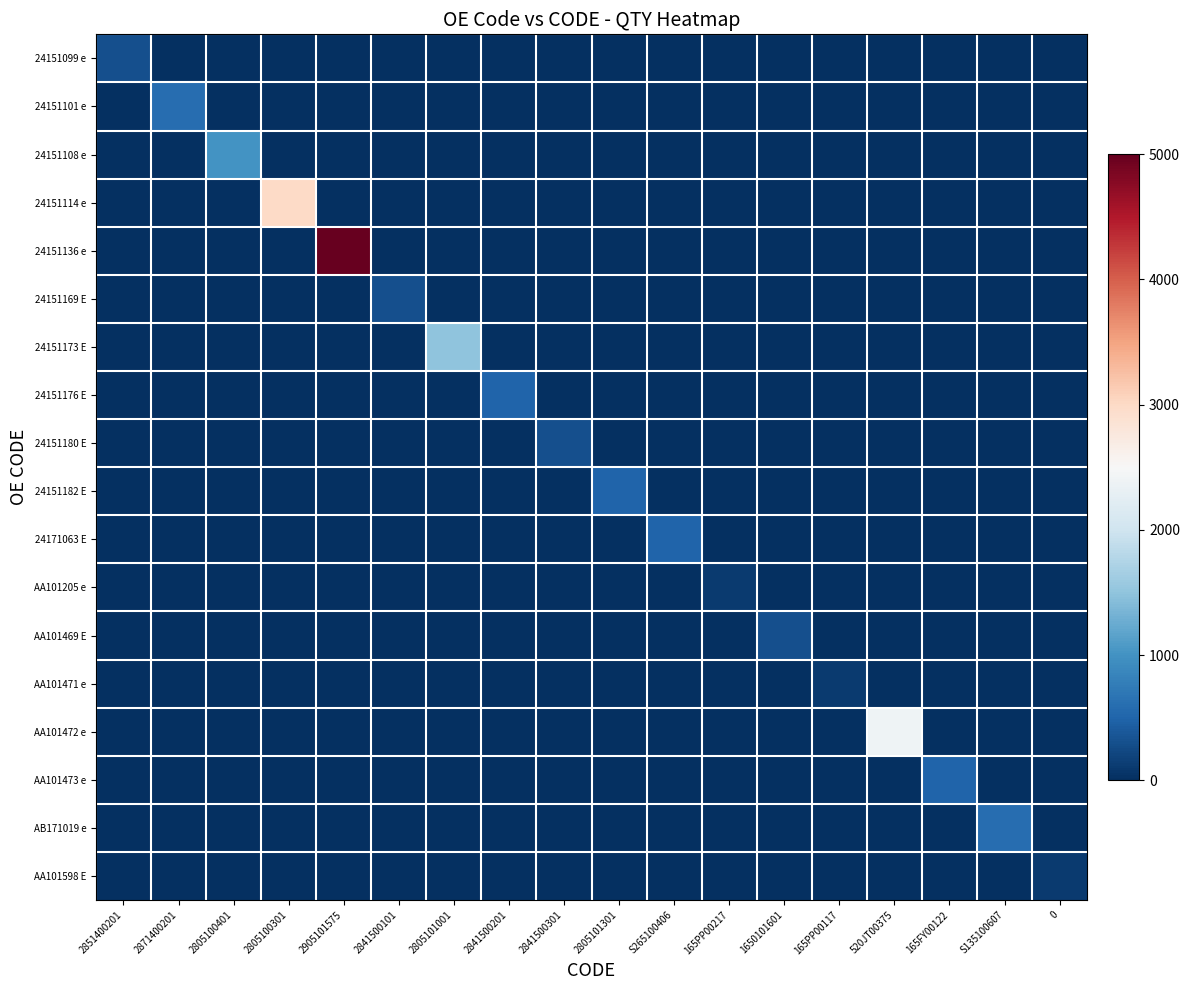

What is the greatest value displayed?

5000